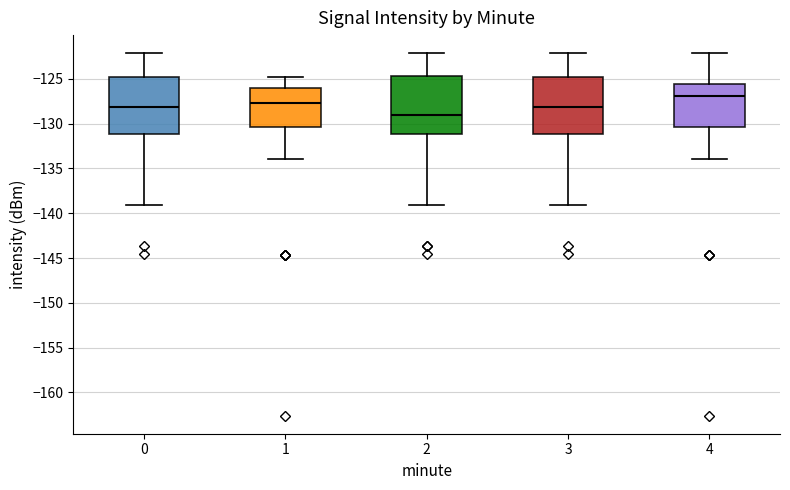

Reading left to right, transcribe this box plot: for each box, give where its median line is, the range the box spans, and where its two whiskers end, as read against the y-axis. The values are not printed on the chart, so give them approximately, as read against the axis.

0: median -128.0, box -131.0 to -125.0, whiskers -139.0 to -122.0
1: median -127.5, box -130.5 to -126.0, whiskers -134.0 to -125.0
2: median -129.0, box -131.0 to -124.5, whiskers -139.0 to -122.0
3: median -128.0, box -131.0 to -125.0, whiskers -139.0 to -122.0
4: median -127.0, box -130.5 to -125.5, whiskers -134.0 to -122.0